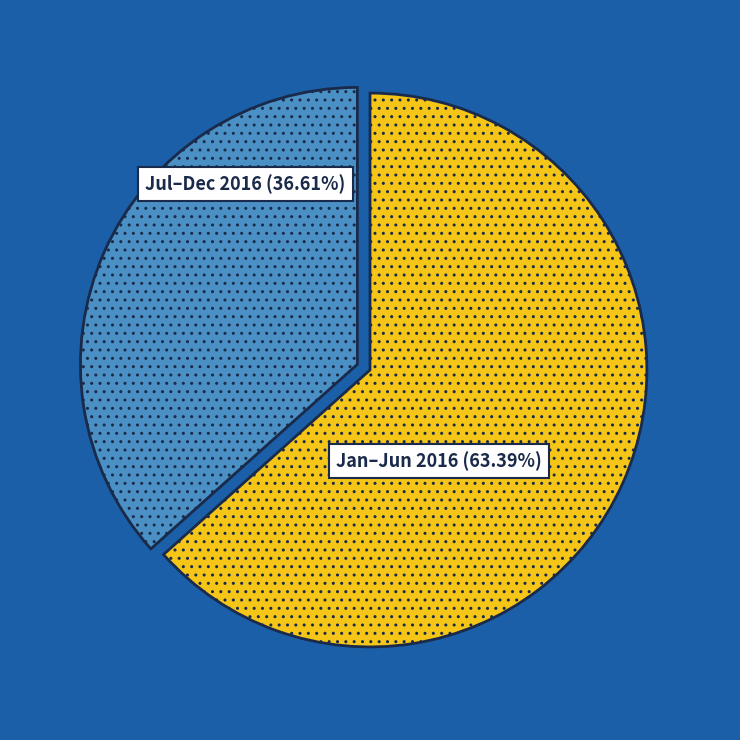

Does any single category account for the majority?

Yes